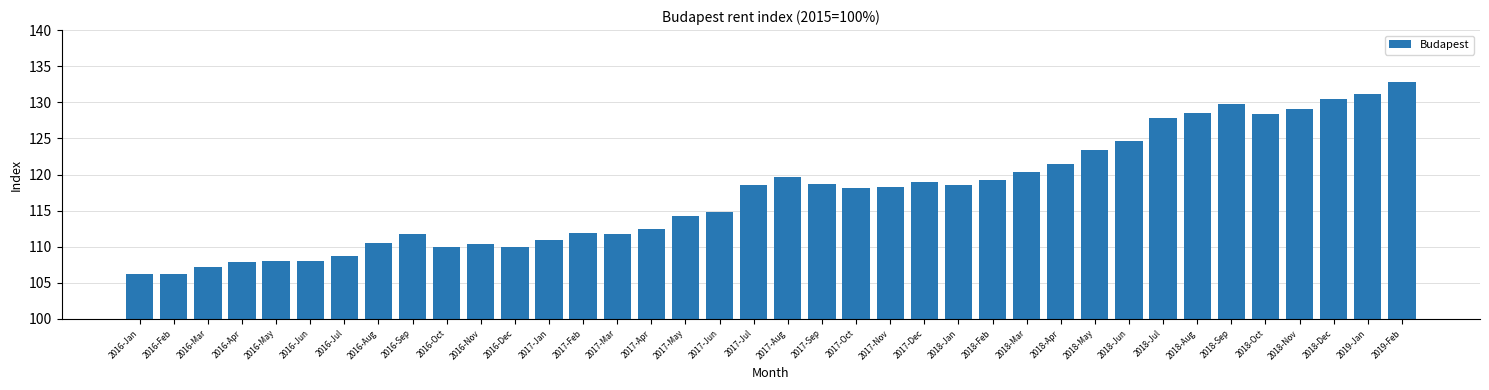

What position from the right is 2016-Feb?

37